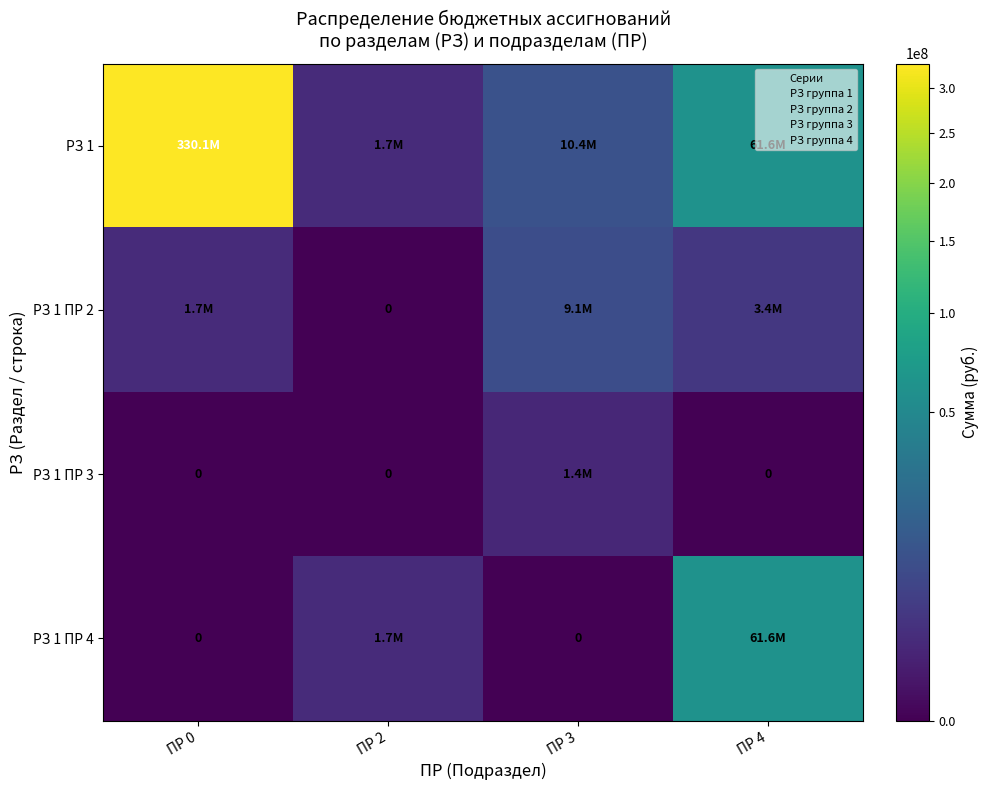

Which series has the widest spread of values?

РЗ 1